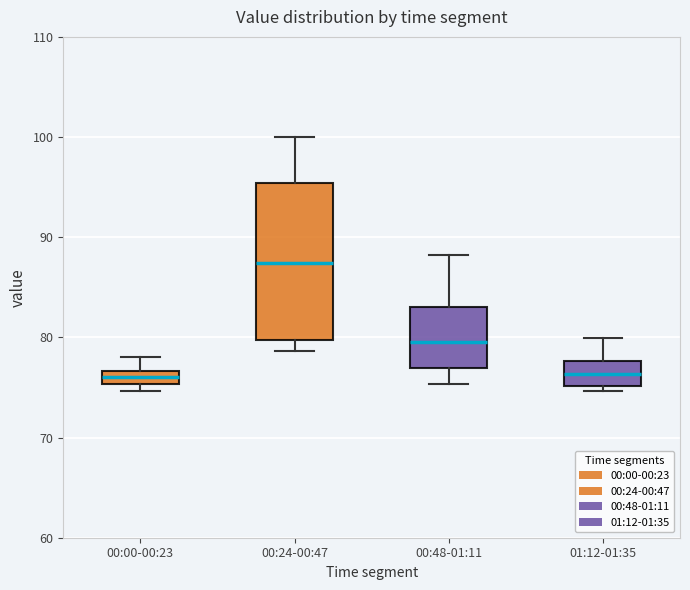

Where does the median line of the box for 00:24-00:47 sit on the y-axis? The values are not printed on the chart, so give them approximately, as read against the axis.

87